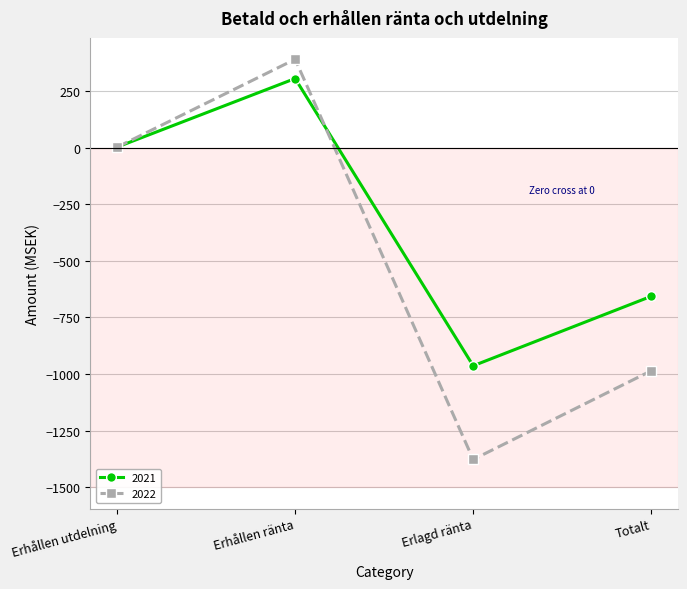

Which series has the largest total across all categories?

2021